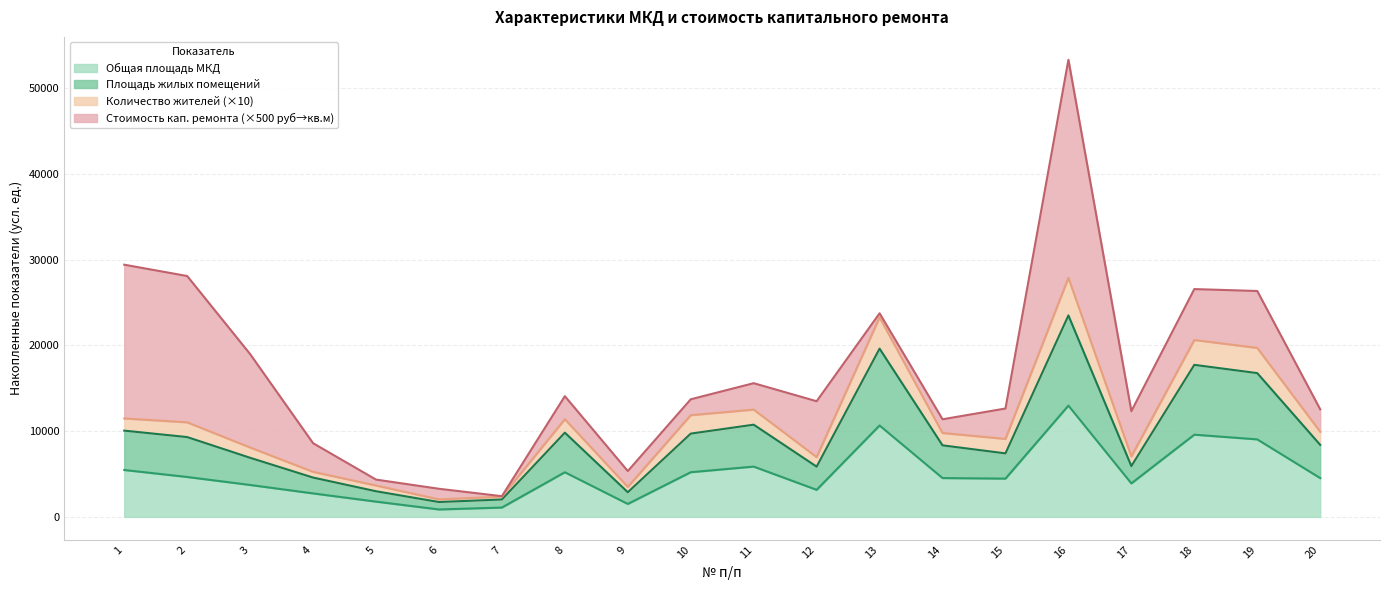

Between 12 and 5, which is larger?

12